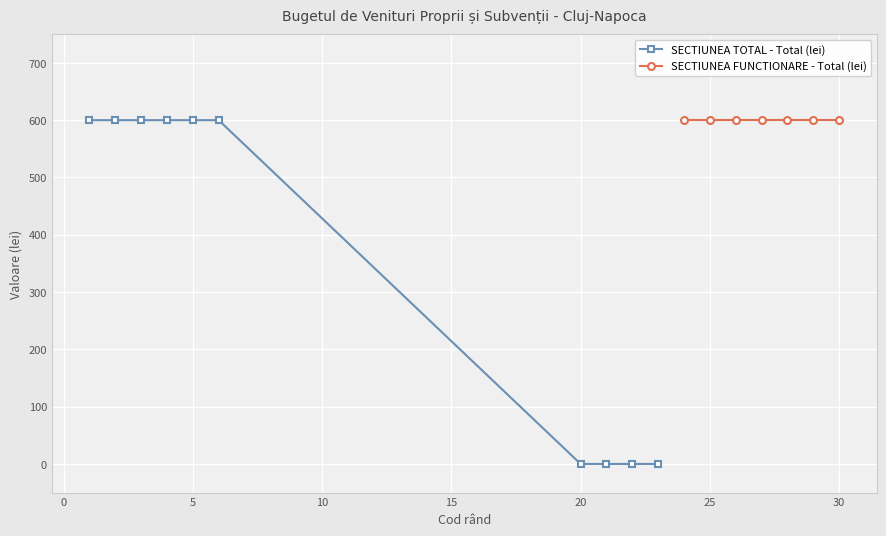

Does the chart display data point markers on the line(s)?

Yes